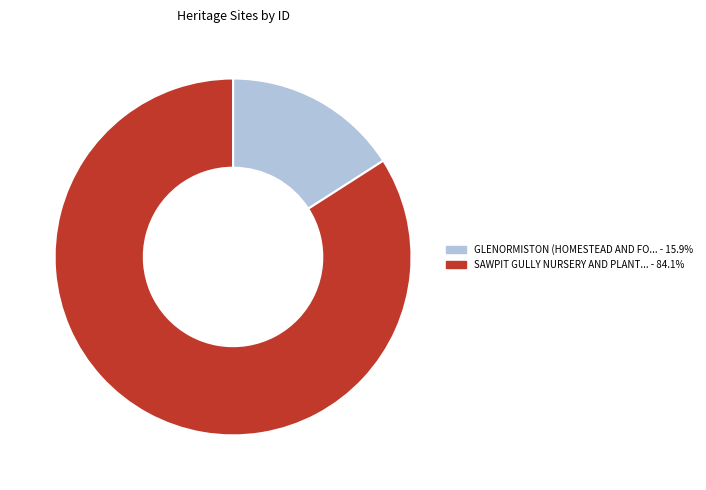

How many slices are in this pie chart?

2